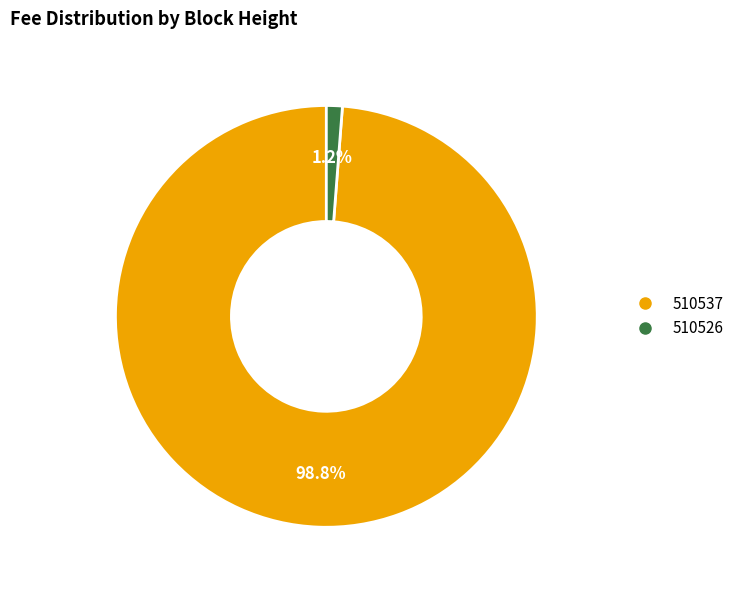

Count the number of slices in the pie.

2